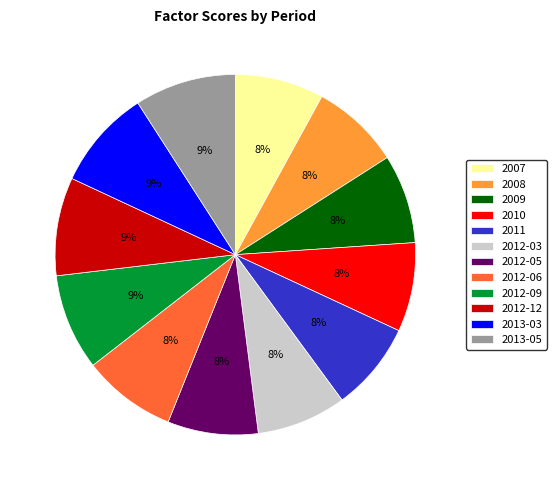

True or false: 2012-03 accounts for 1% of the total.

False